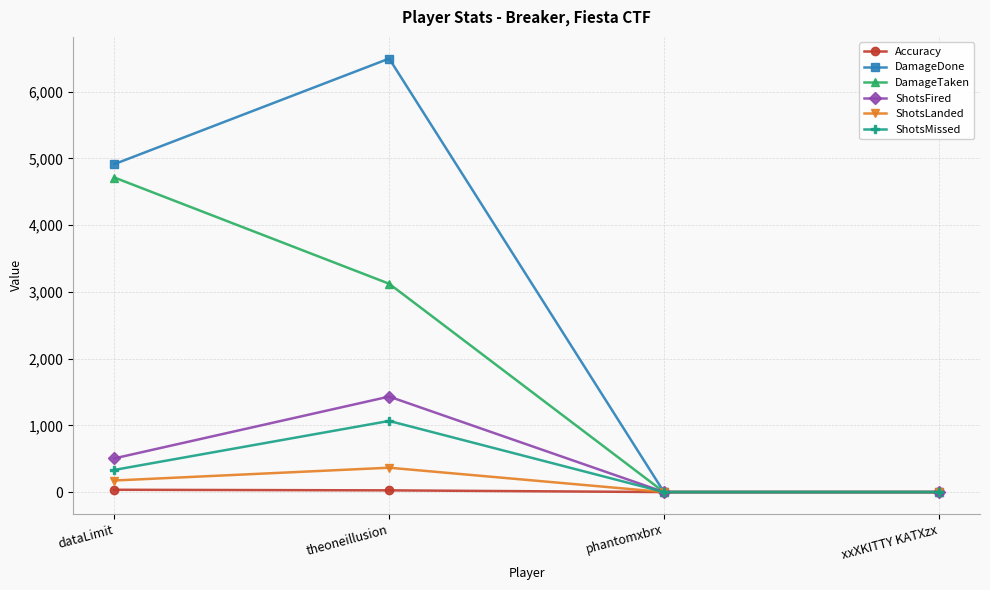

What are all the series names shown in the legend?

Accuracy, DamageDone, DamageTaken, ShotsFired, ShotsLanded, ShotsMissed